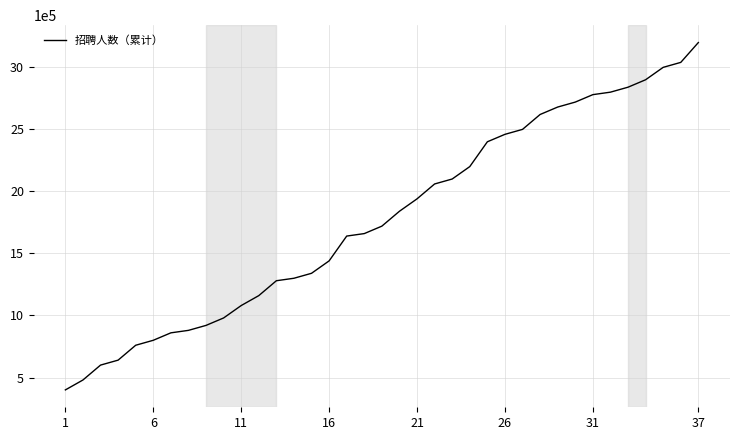

What is the minimum value shown in the chart?

400000